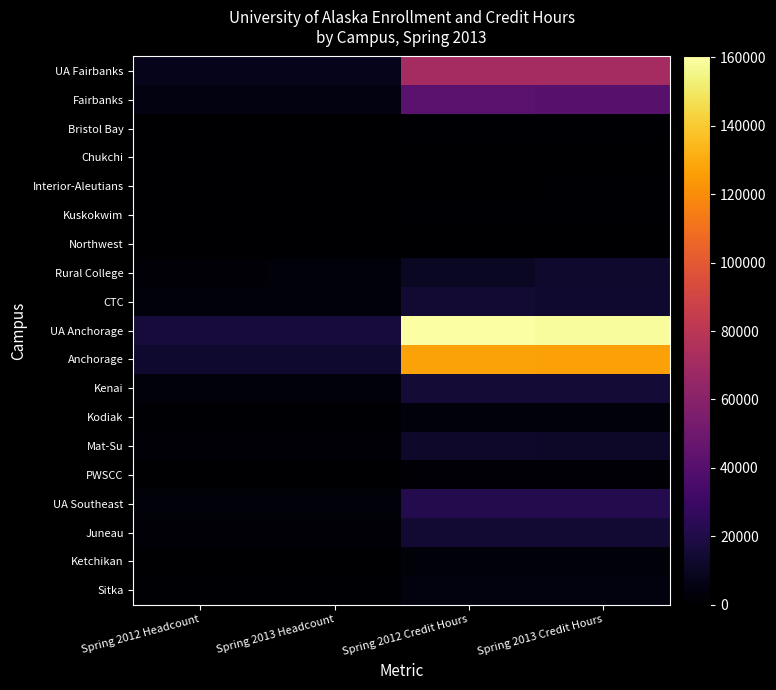

At which category does the chart reach its peak across all series?

Spring 2012 Credit Hours